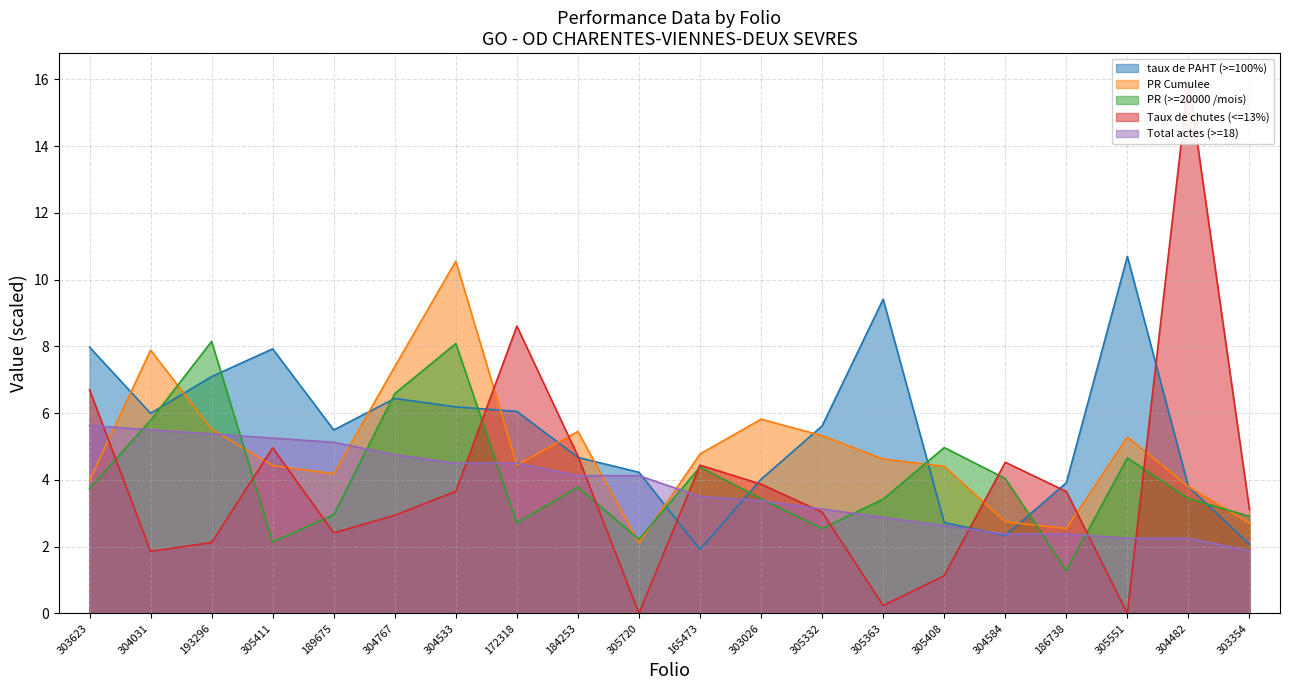

How many intersections are there between Taux de chutes (<=13%) and PR (>=20000 /mois)?

10